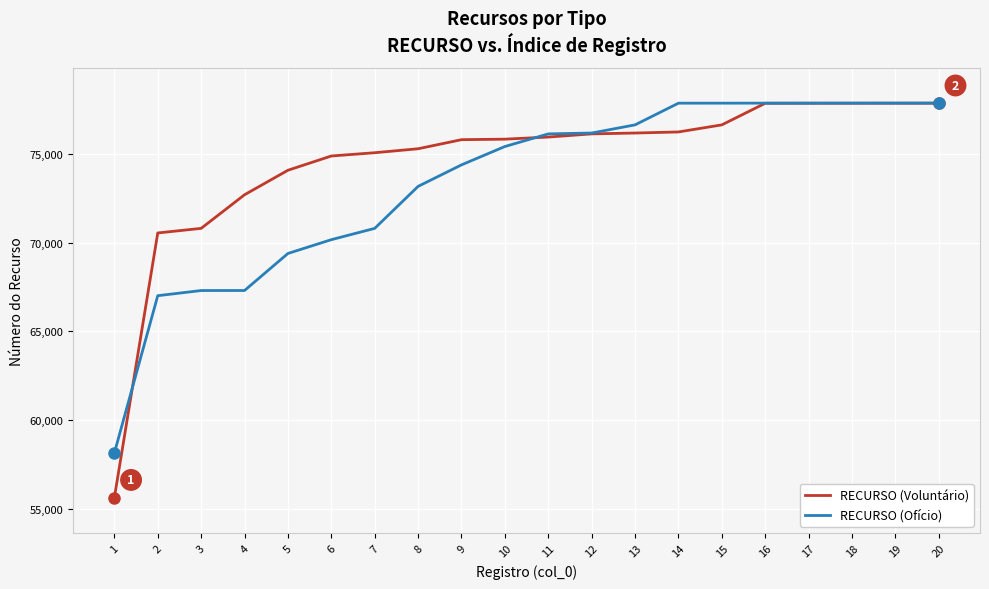

What is the sum of all RECURSO (Ofício) values?

1467034